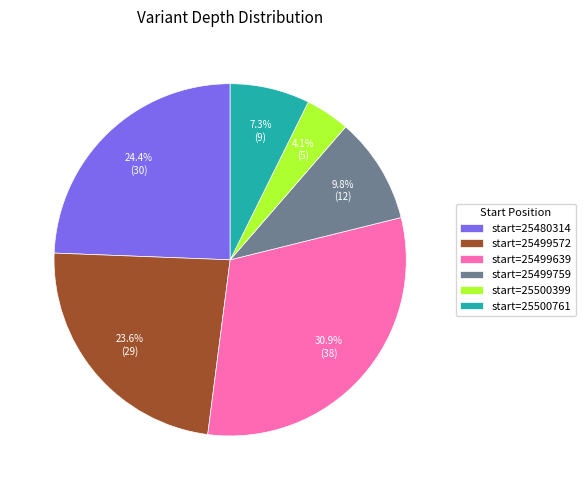

What is the largest slice in the pie chart?

start=25499639